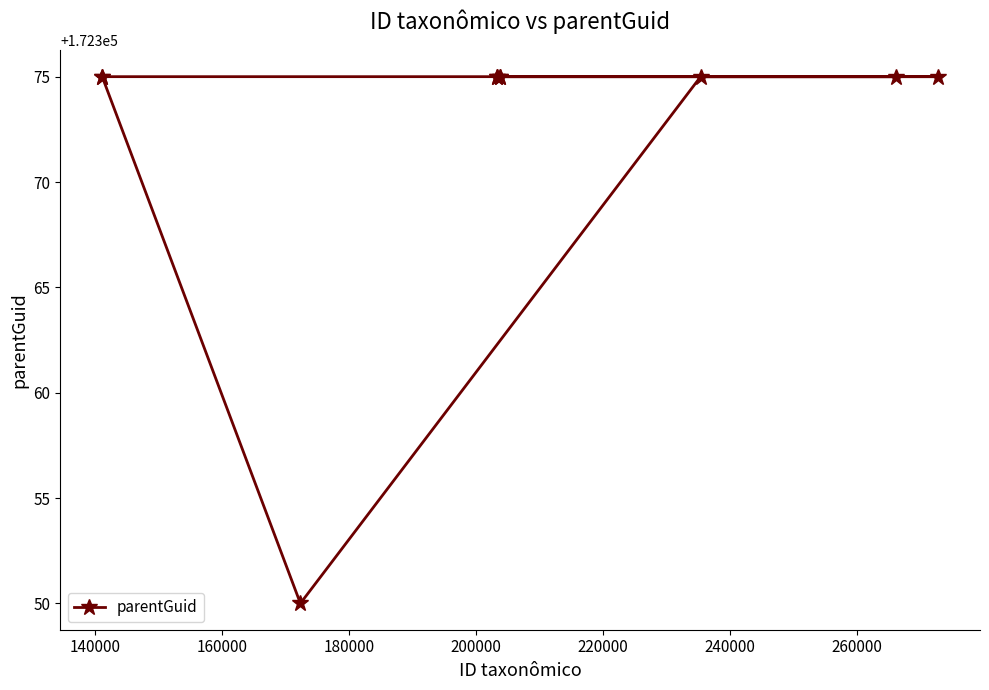

How many points are lower than both their immediate neighbors (excluding endpoints)?

1